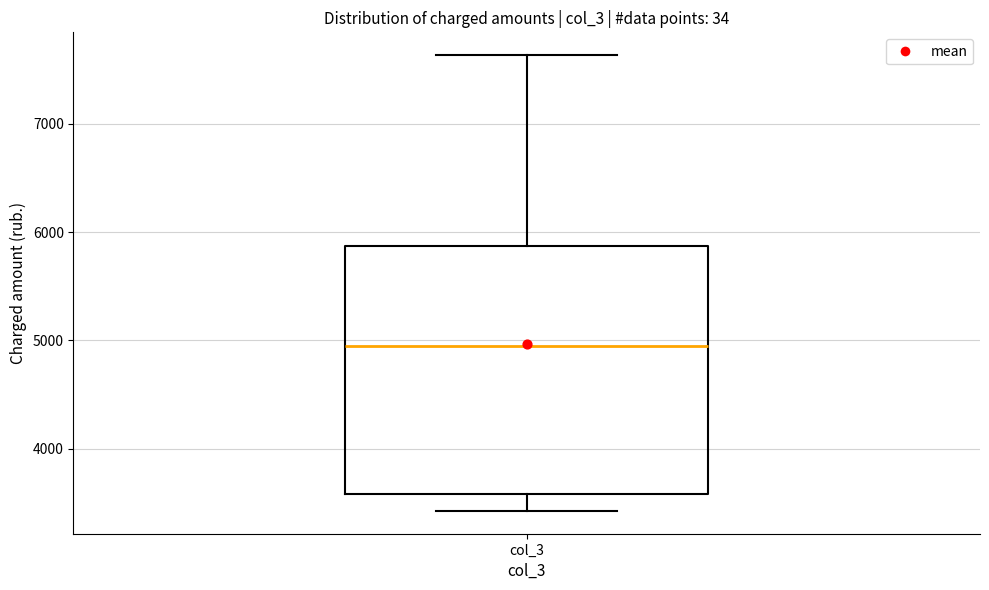

Where does the lower whisker of the box for col_3 end on the y-axis? The values are not printed on the chart, so give them approximately, as read against the axis.

3400